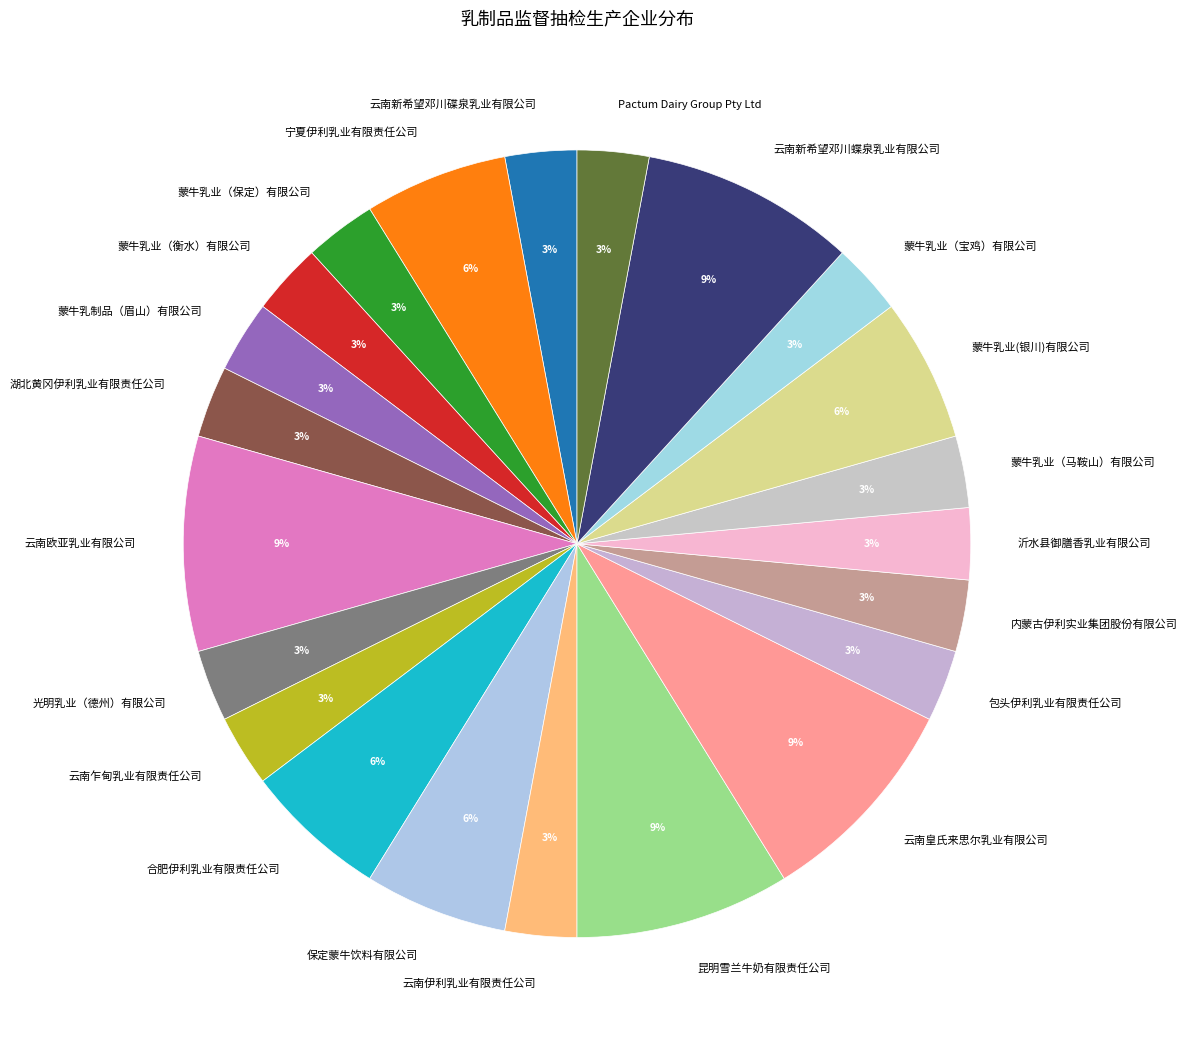

To the nearest percent, what portion does 蒙牛乳业（保定）有限公司 represent?

3%